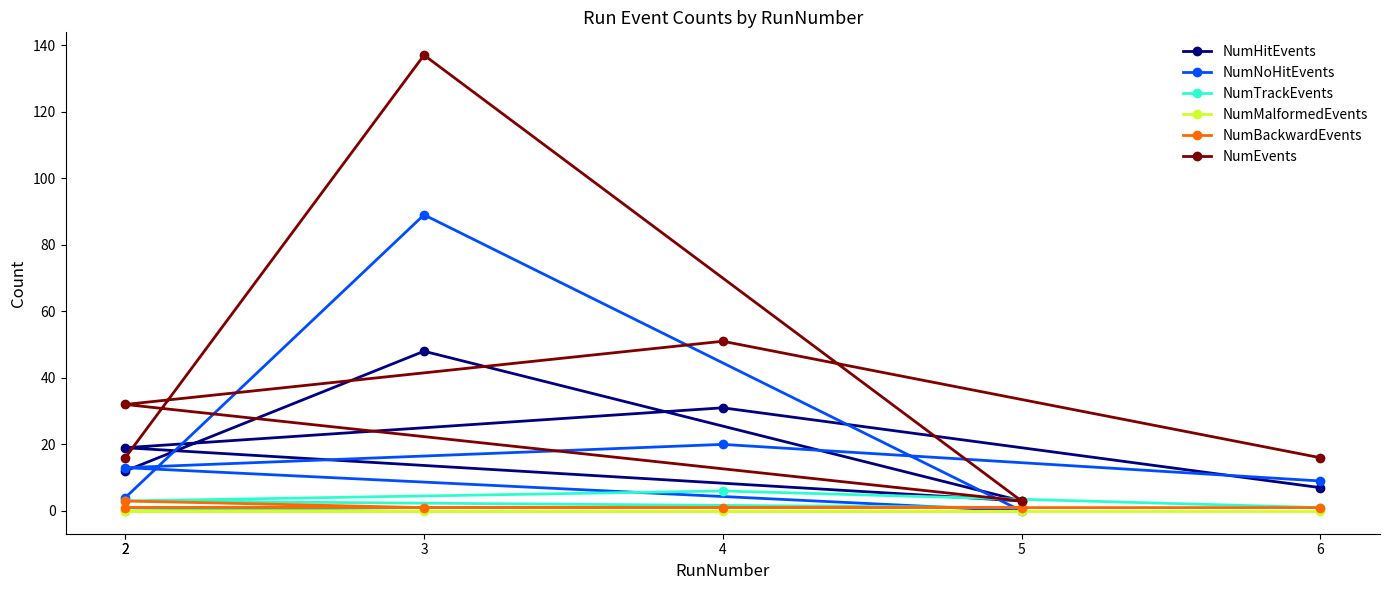

What is the difference between the second highest and minimum values in the NumTrackEvents series?

3